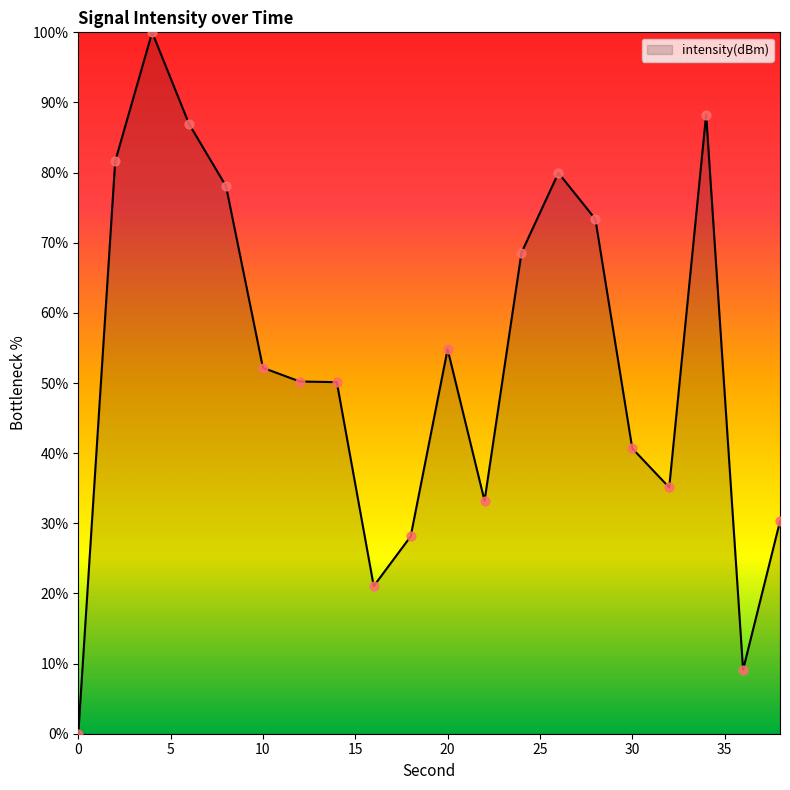

What is the greatest value displayed?

100.0